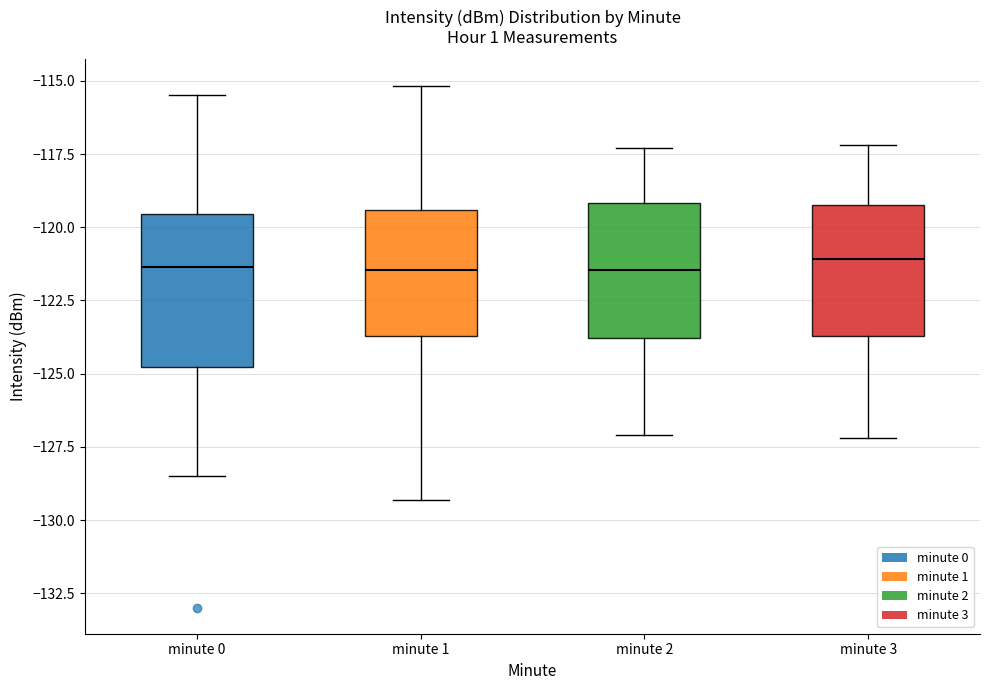

Reading left to right, read every box against the y-axis: the position of its median line, the range the box covers, and the ends of its whiskers. The values are not printed on the chart, so give them approximately, as read against the axis.

minute 0: median -121.5, box -125.0 to -119.5, whiskers -128.5 to -115.5
minute 1: median -121.5, box -123.5 to -119.5, whiskers -129.5 to -115.0
minute 2: median -121.5, box -124.0 to -119.0, whiskers -127.0 to -117.5
minute 3: median -121.0, box -123.5 to -119.0, whiskers -127.0 to -117.0